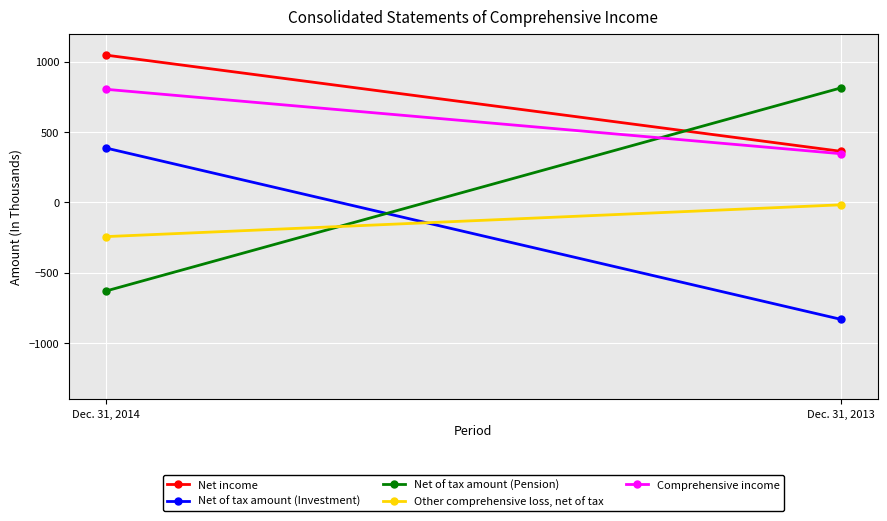

What is the average value of the Other comprehensive loss, net of tax series?

-130